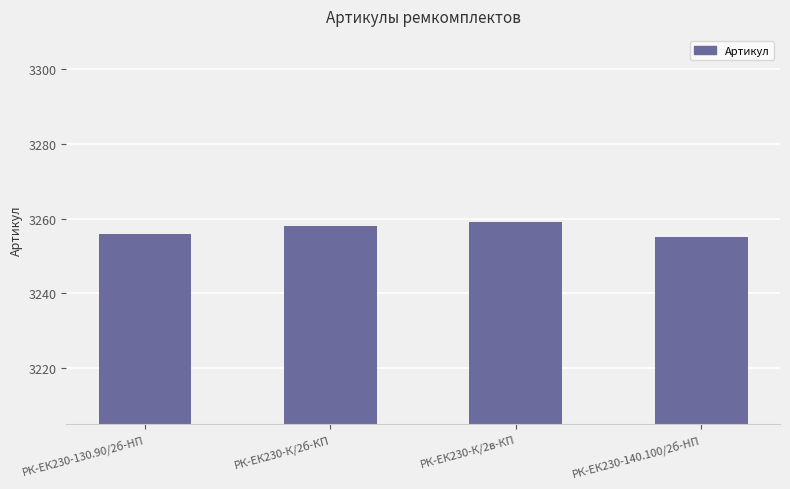

What is the change in value from РК-ЕК230-К/2б-КП to РК-ЕК230-К/2в-КП?

+1